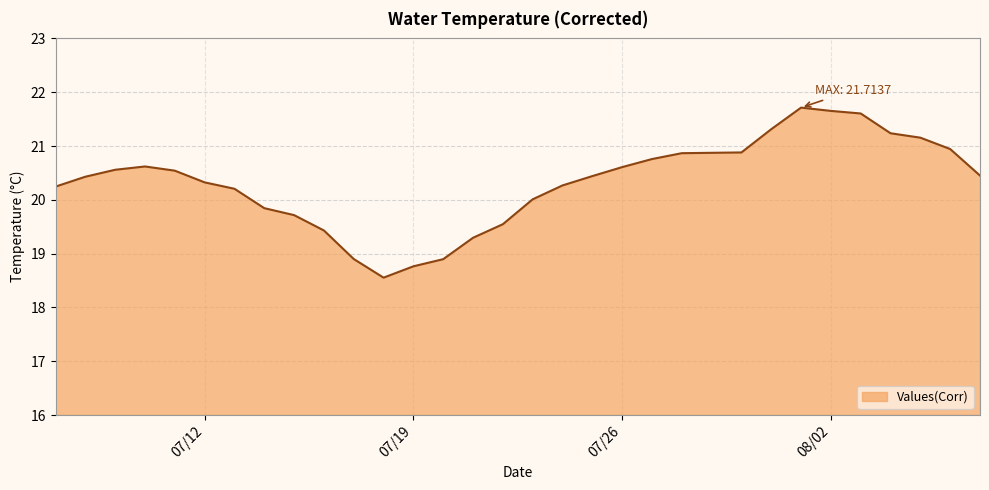

What is the smallest value displayed?

18.6